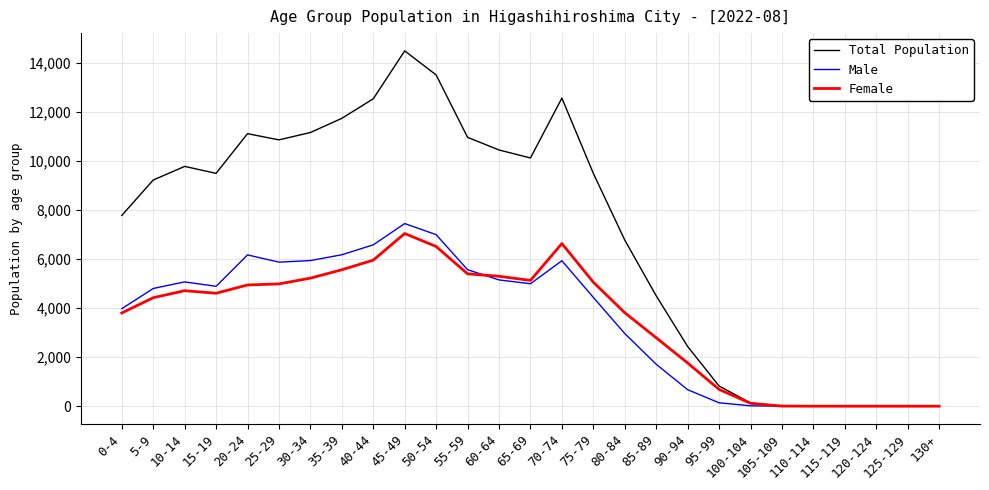

Which series has the widest spread of values?

Total Population